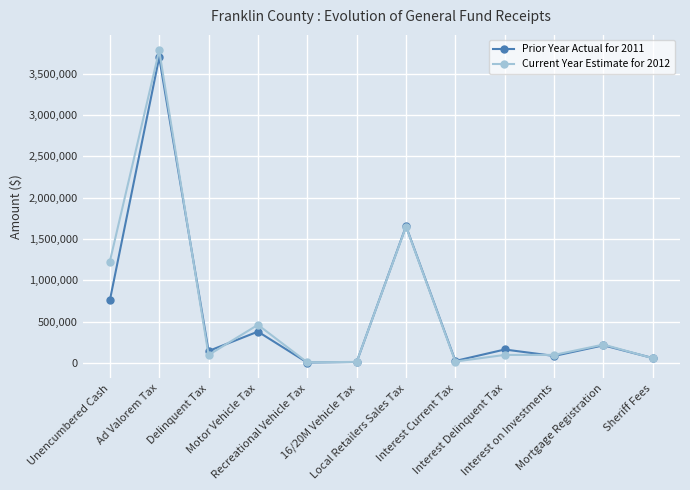

What is the label of the 12th point from the right?

Unencumbered Cash